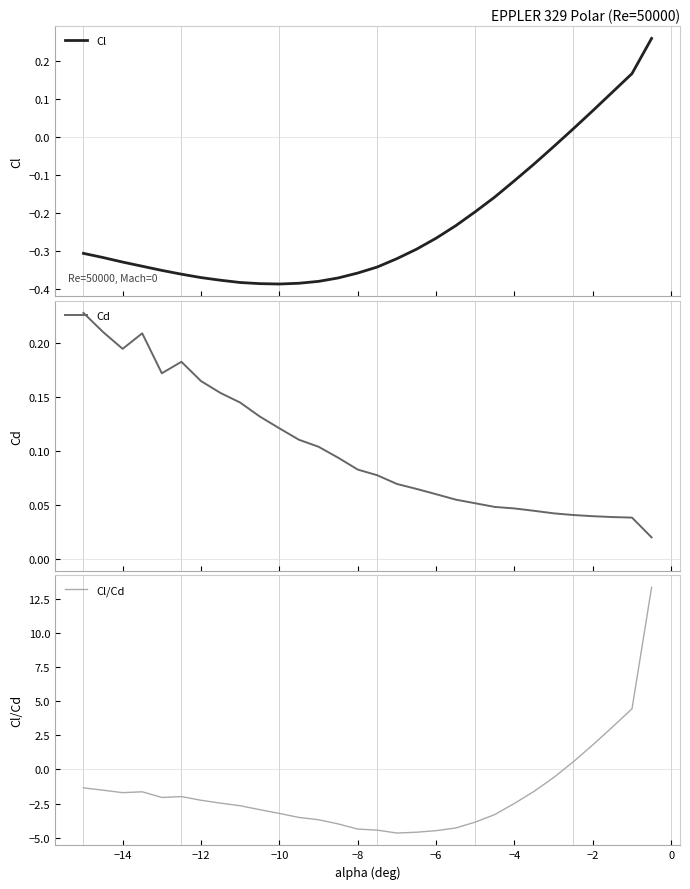

True or false: Cl/Cd has a value of 3.1 at −2.

False